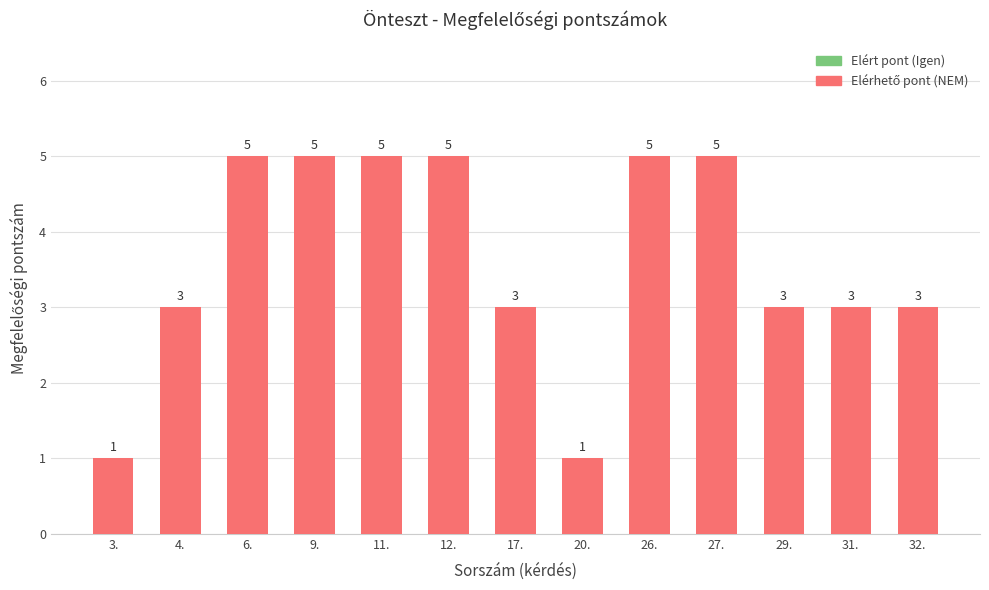

What is the sum of the values at 11. and 26.?

10